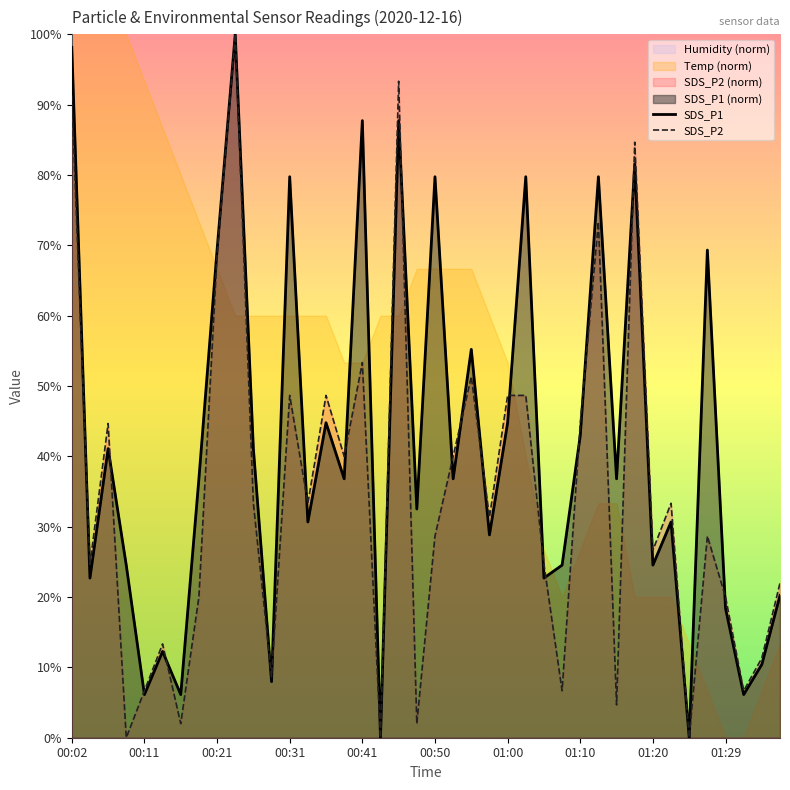

True or false: SDS_P2 and SDS_P1 cross at least once.

True